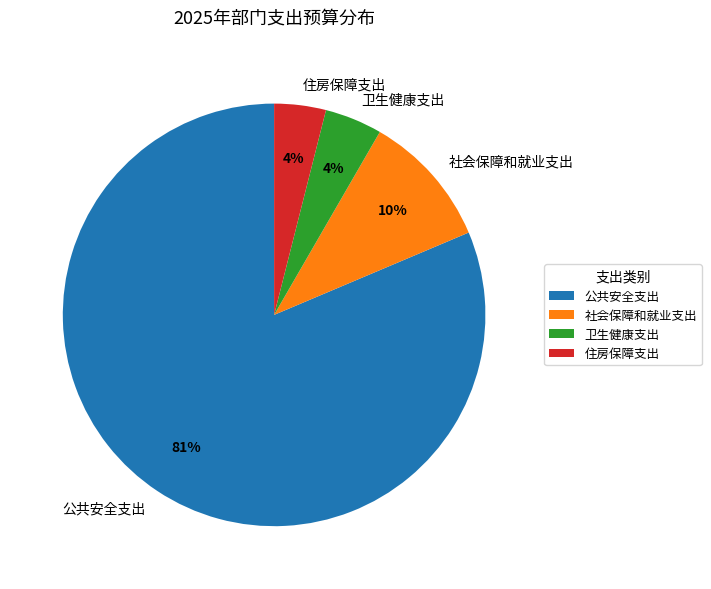

To the nearest percent, what is the average slice percentage?

25%